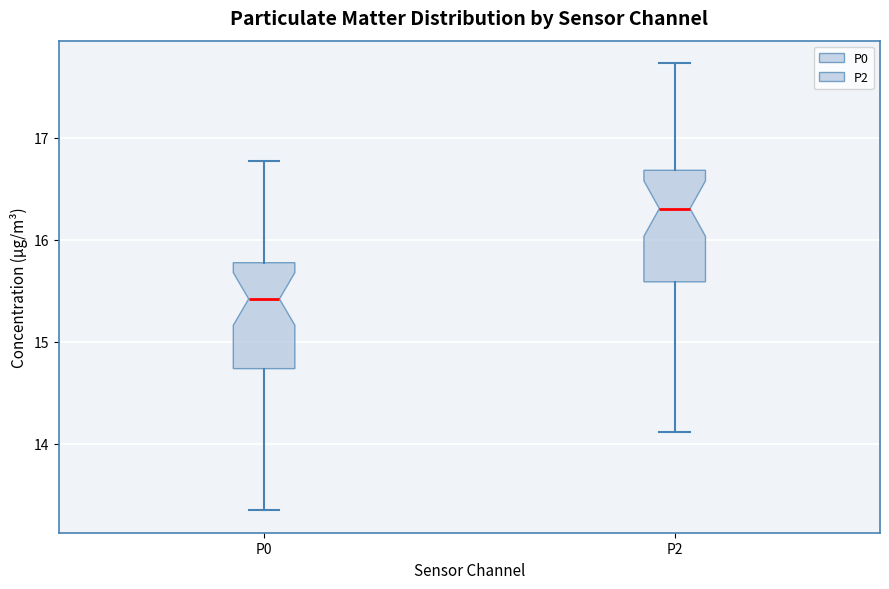

Reading left to right, transcribe this box plot: for each box, give where its median line is, the range the box spans, and where its two whiskers end, as read against the y-axis. The values are not printed on the chart, so give them approximately, as read against the axis.

P0: median 15.4, box 14.7 to 15.8, whiskers 13.4 to 16.8
P2: median 16.3, box 15.6 to 16.7, whiskers 14.1 to 17.7